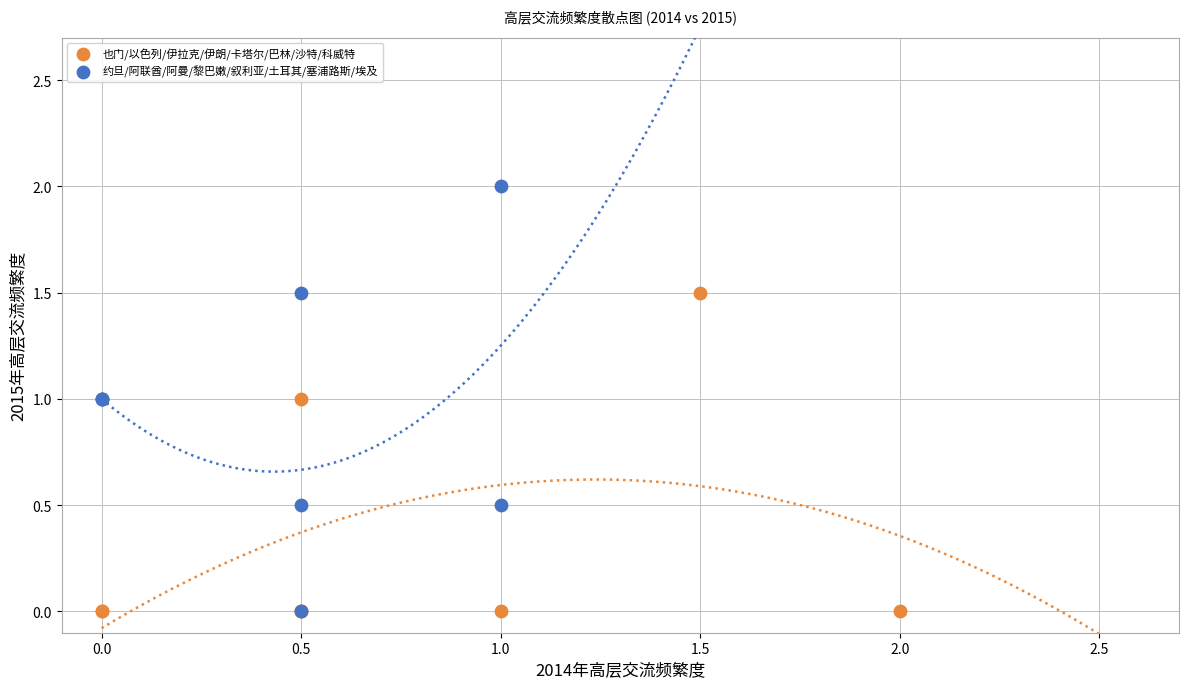

Which series has the widest spread of Y values?

约旦/阿联酋/阿曼/黎巴嫩/叙利亚/土耳其/塞浦路斯/埃及